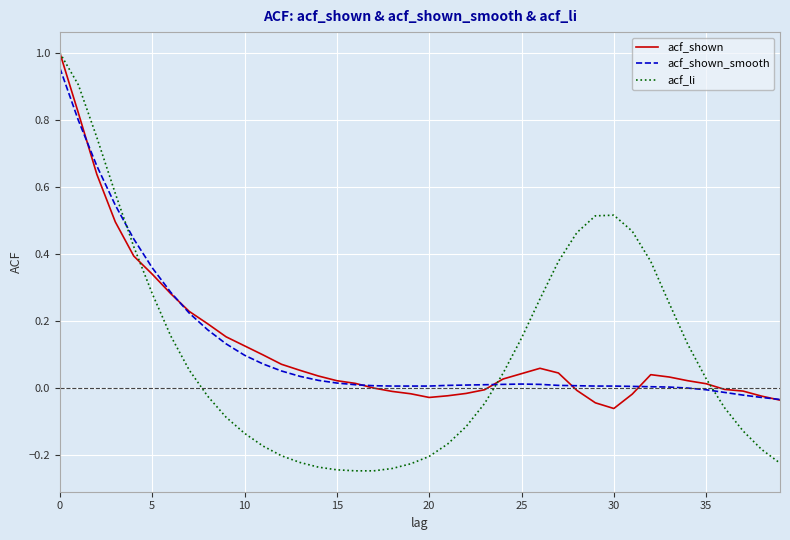

Which series has the widest spread of values?

acf_li